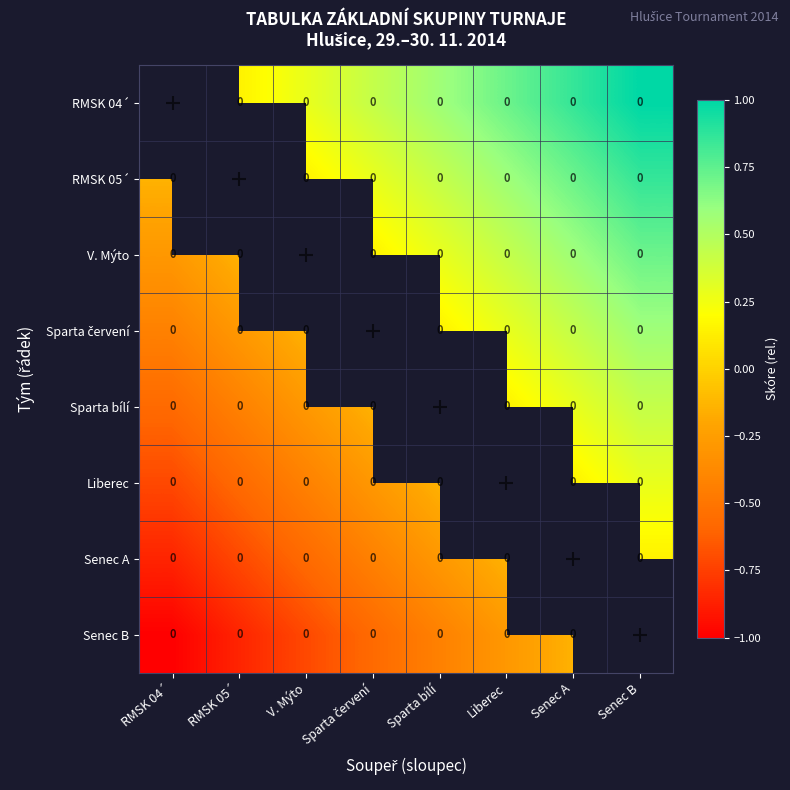

How many data points in Senec A are above 0?

1